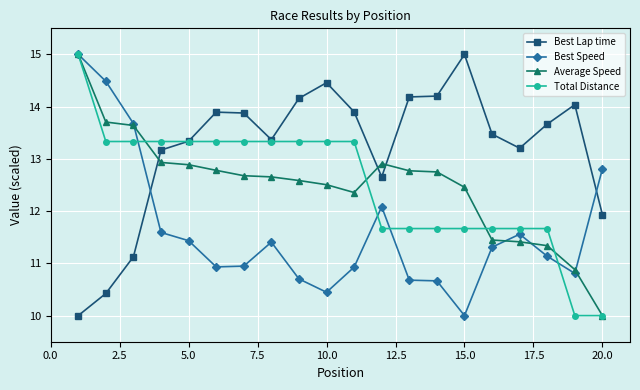

How many intersections are there between Best Lap time and Best Speed?

2